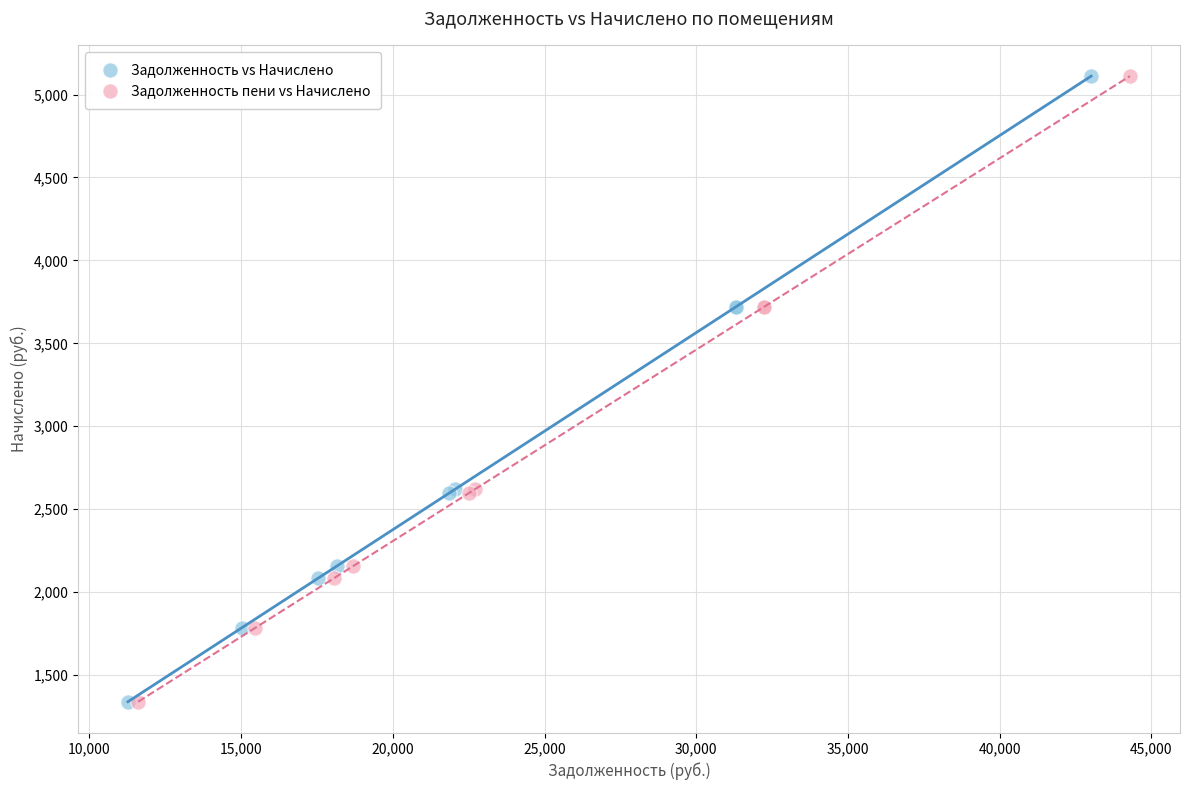

What are all the series names shown in the legend?

Задолженность vs Начислено, Задолженность пени vs Начислено